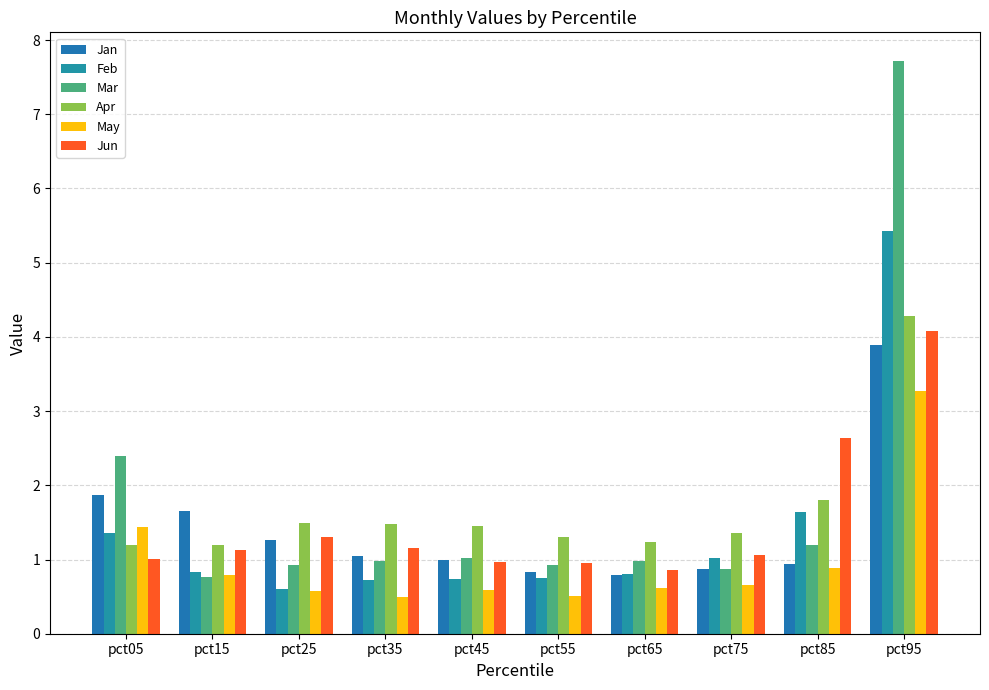

List the series in order of their peak value, highest first.

Mar, Feb, Apr, Jun, Jan, May